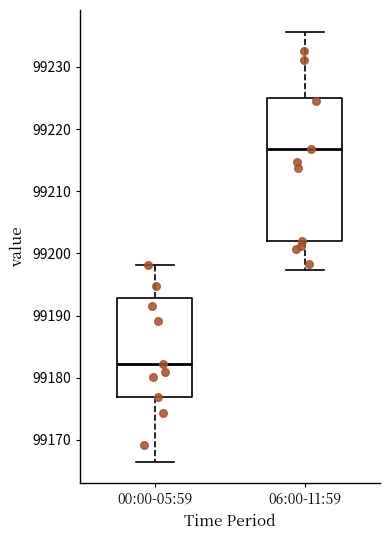

Where is the upper edge of the box for 00:00-05:59 on the y-axis? The values are not printed on the chart, so give them approximately, as read against the axis.

99193